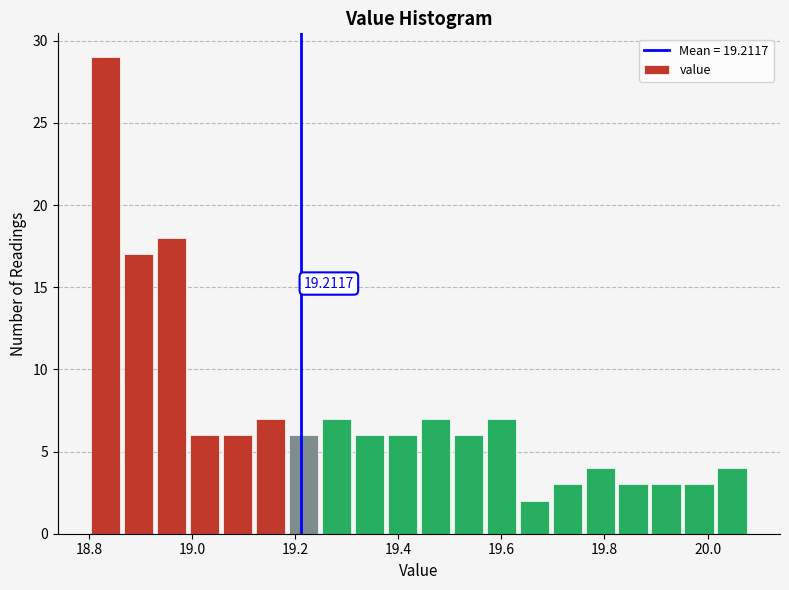

Read against the x-axis, roughly where is the centre of the tallest bar?

18.84